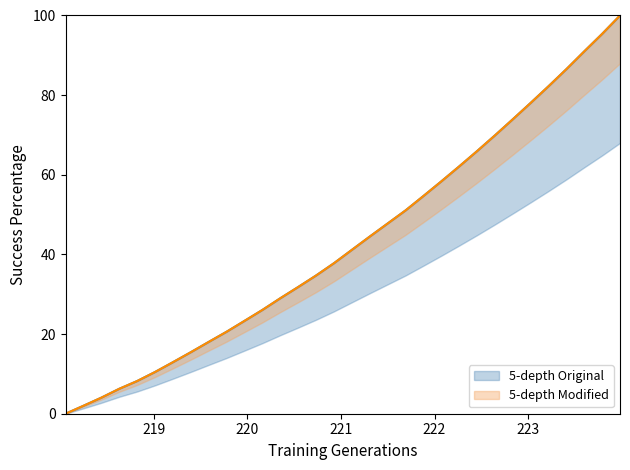

Approximately how many times larger is the value at 221.1174 compared to 223.7895?

0.4